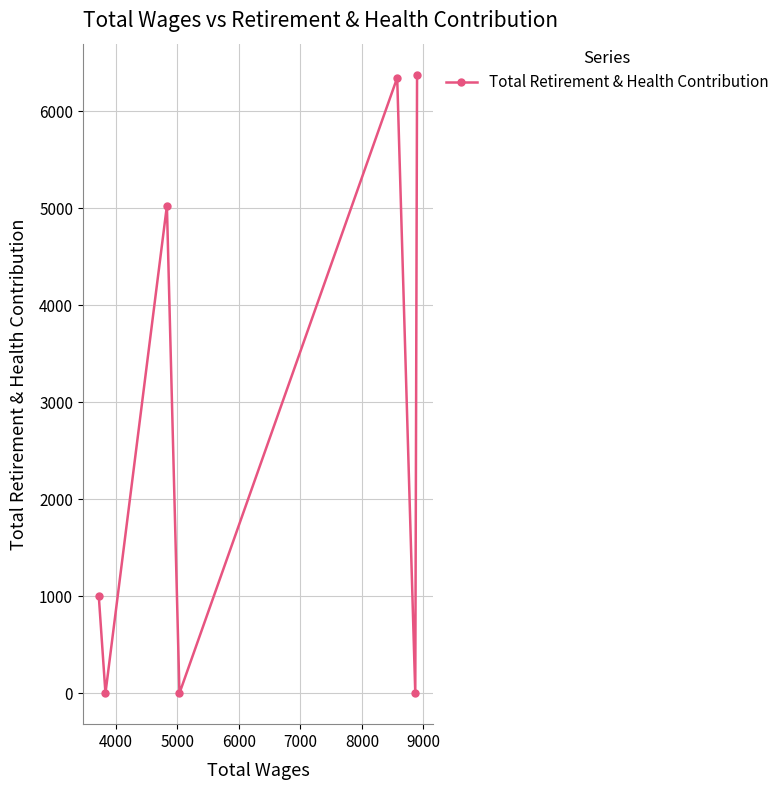

How many points are lower than both their immediate neighbors (excluding endpoints)?

3